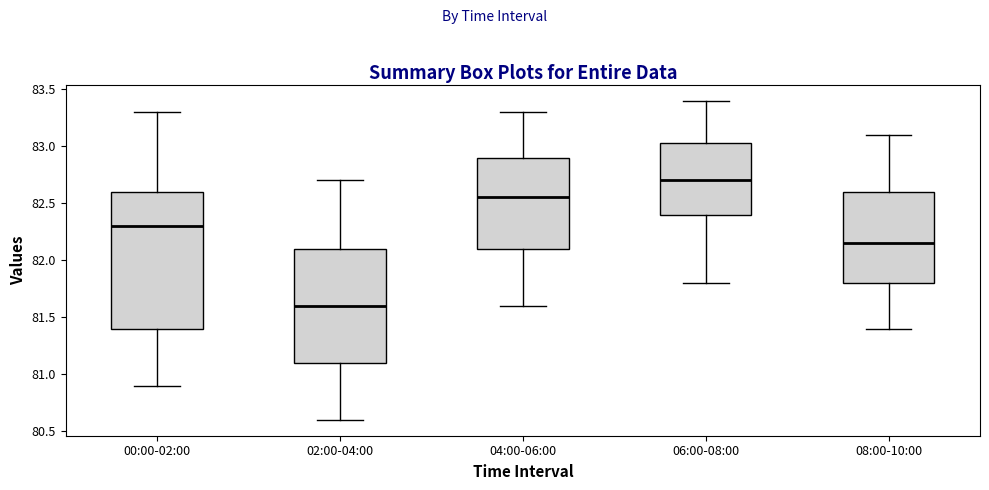

Which box's median line is the lowest?

02:00-04:00